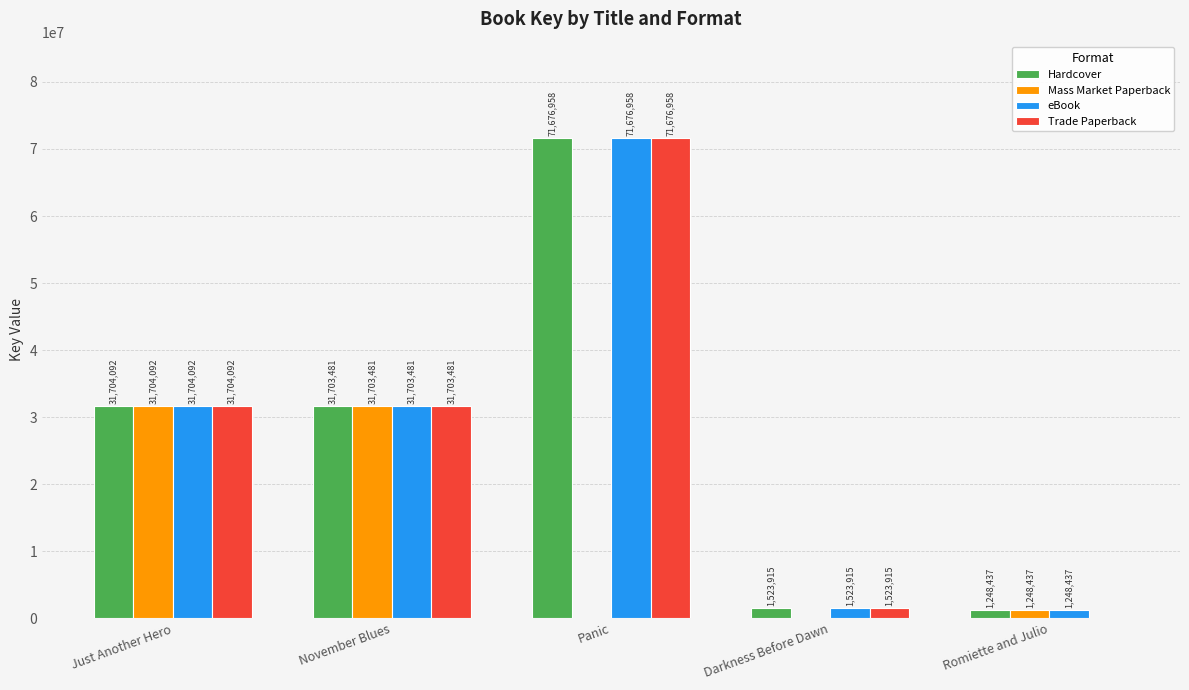

True or false: Mass Market Paperback has a value of 11548875 at Panic.

False